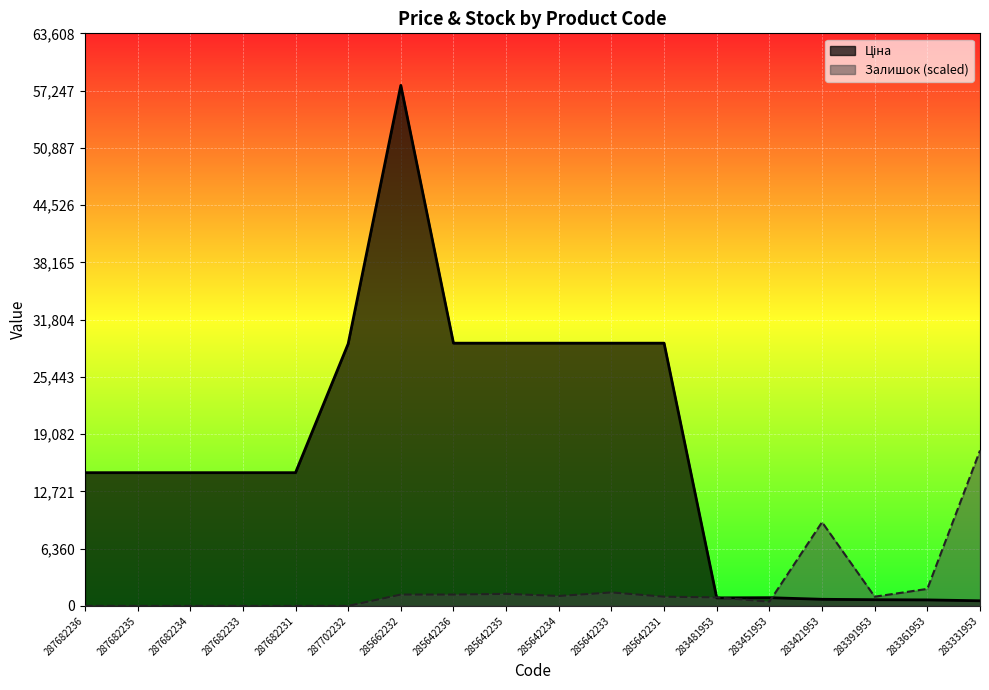

Count the number of categories in the chart.

18